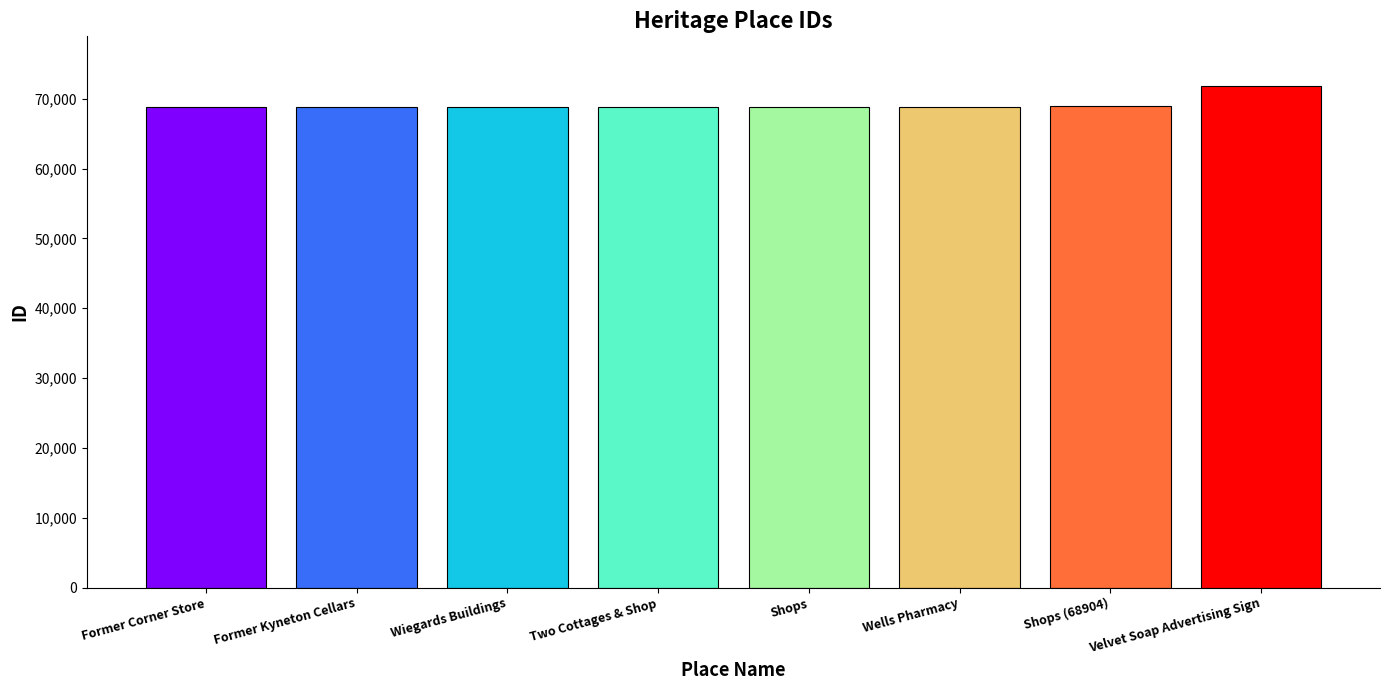

Is it true that the value at Velvet Soap Advertising Sign is 45269?

False